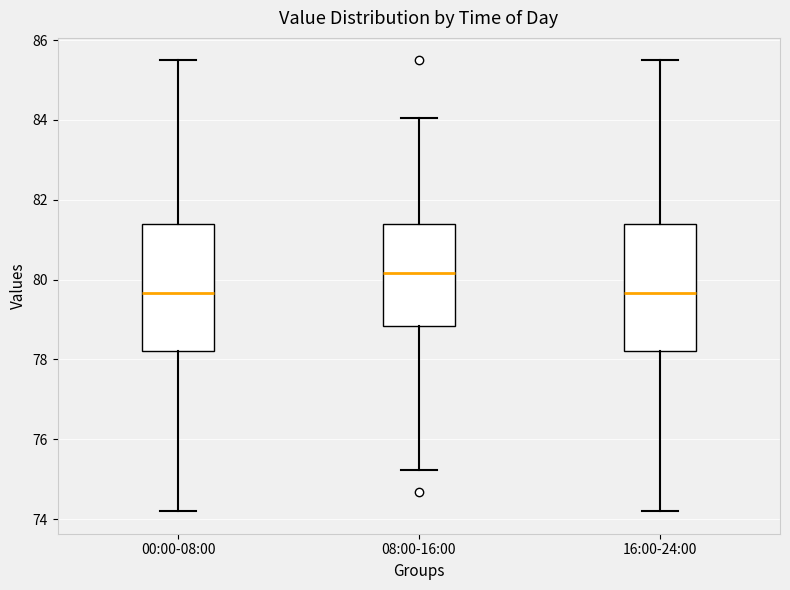

Where does the upper whisker of the box for 16:00-24:00 end on the y-axis? The values are not printed on the chart, so give them approximately, as read against the axis.

85.4